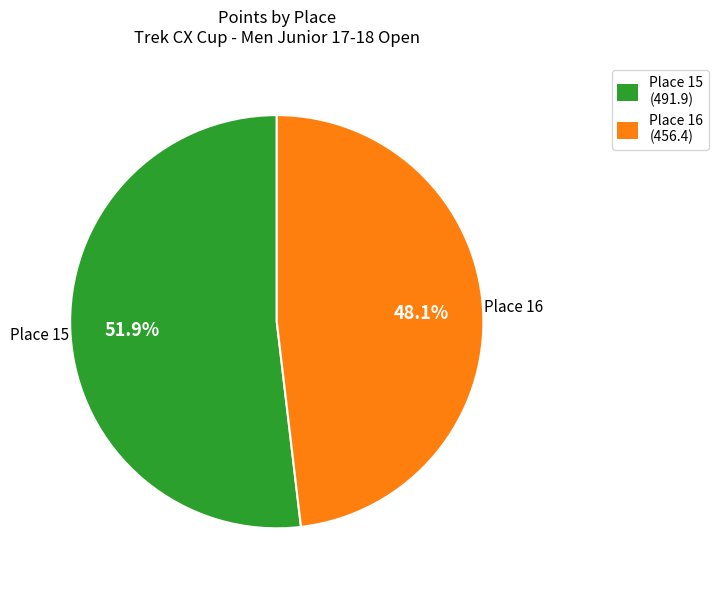

To the nearest percent, what is the difference between the largest and smallest slice percentages?

4%